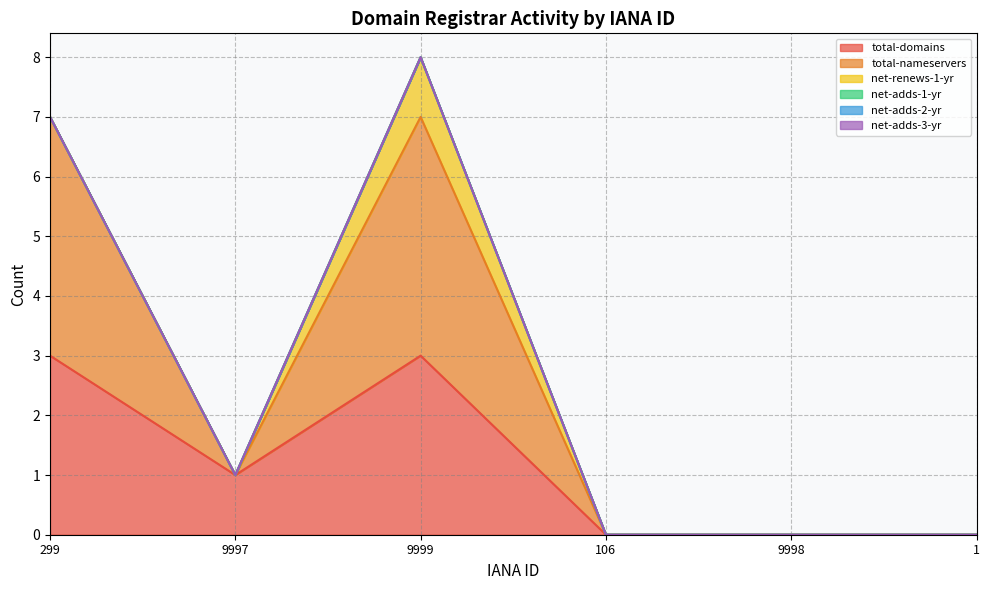

What is the greatest value displayed?

4